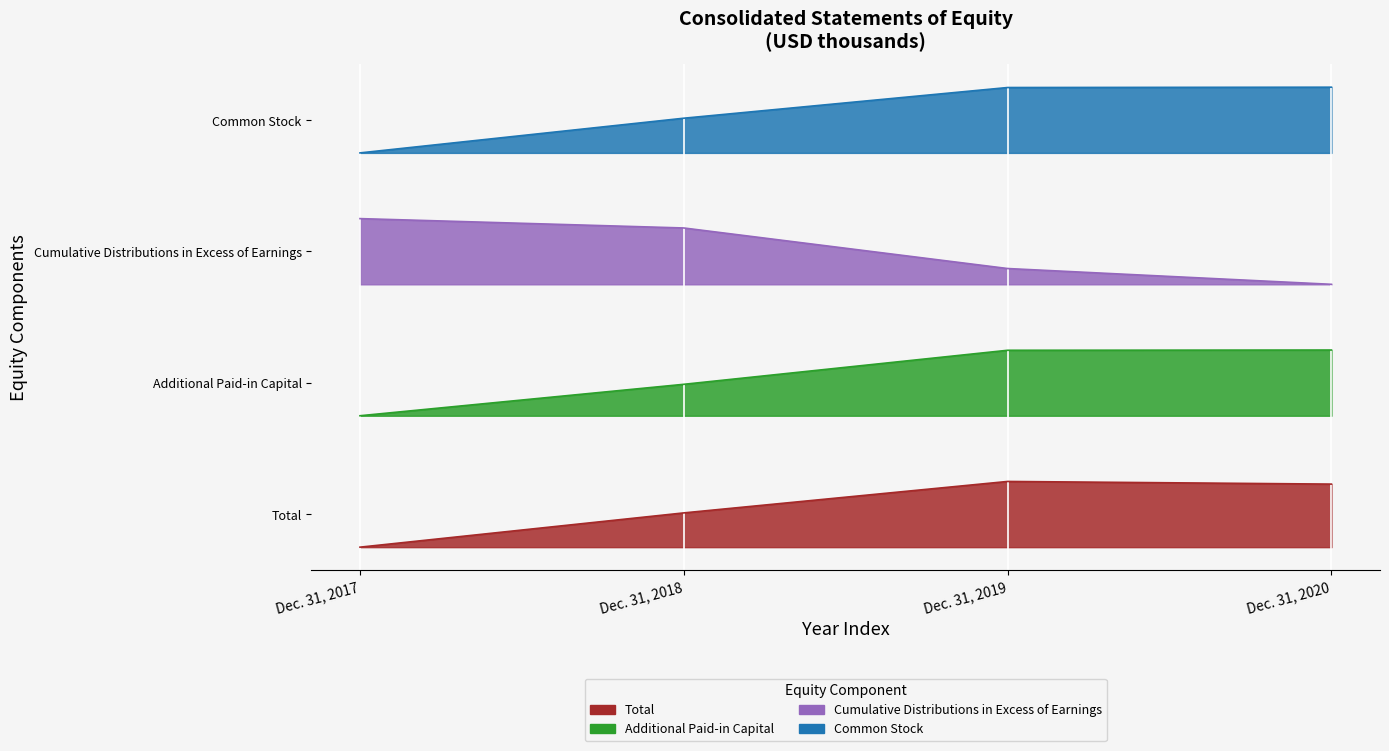

Rank the series at Dec. 31, 2018 from lowest to highest value.

Total, Additional Paid-in Capital, Cumulative Distributions in Excess of Earnings, Common Stock